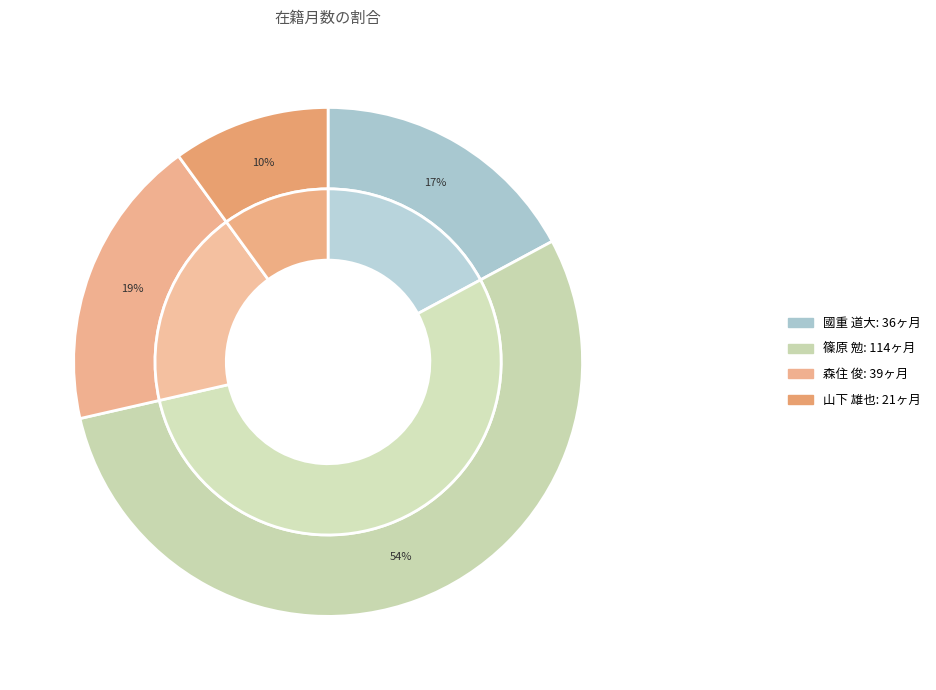

Is there a majority slice in this chart?

Yes